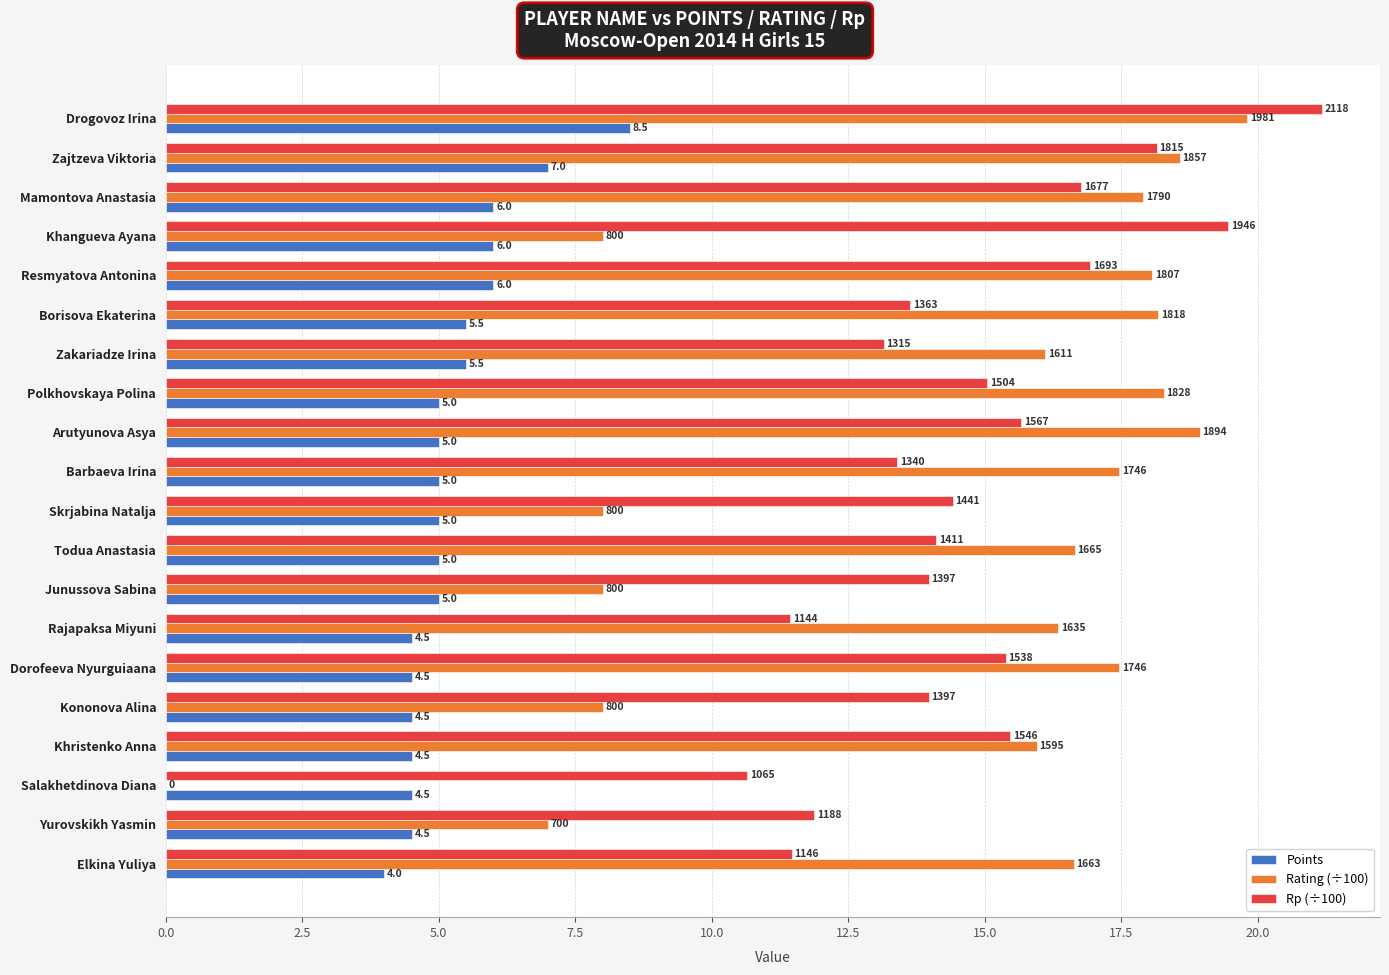

Reading right to left, what are all the values shown in this chart?

Points: 4.0	4.5	4.5	4.5	4.5	4.5	4.5	5.0	5.0	5.0	5.0	5.0	5.0	5.5	5.5	6.0	6.0	6.0	7.0	8.5
Rating (÷100): 16.6	7.0	0.0	15.9	8.0	17.5	16.4	8.0	16.6	8.0	17.5	18.9	18.3	16.1	18.2	18.1	8.0	17.9	18.6	19.8
Rp (÷100): 11.5	11.9	10.7	15.5	14.0	15.4	11.4	14.0	14.1	14.4	13.4	15.7	15.0	13.2	13.6	16.9	19.5	16.8	18.1	21.2